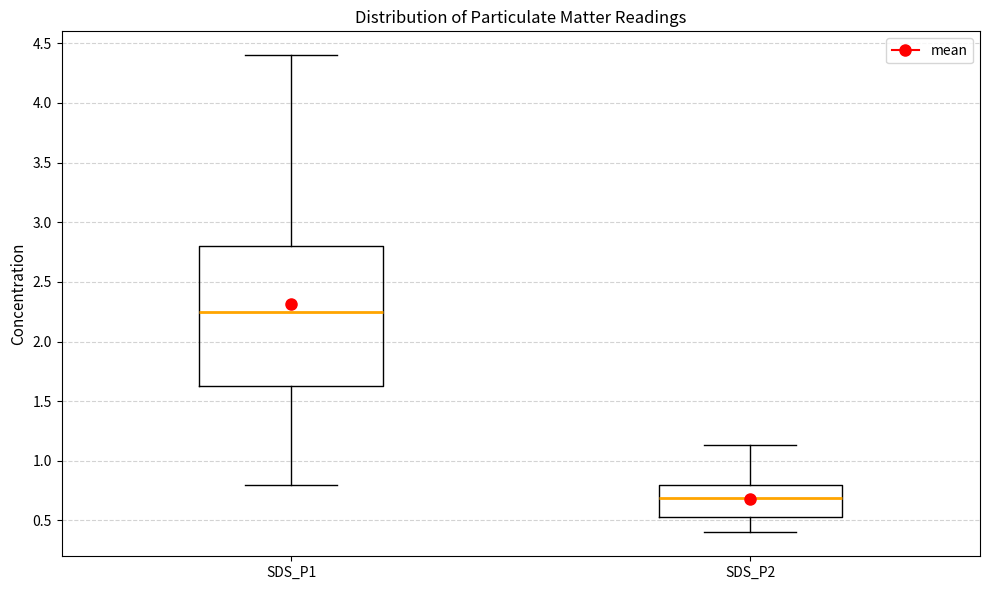

Which box's median line is the lowest?

SDS_P2